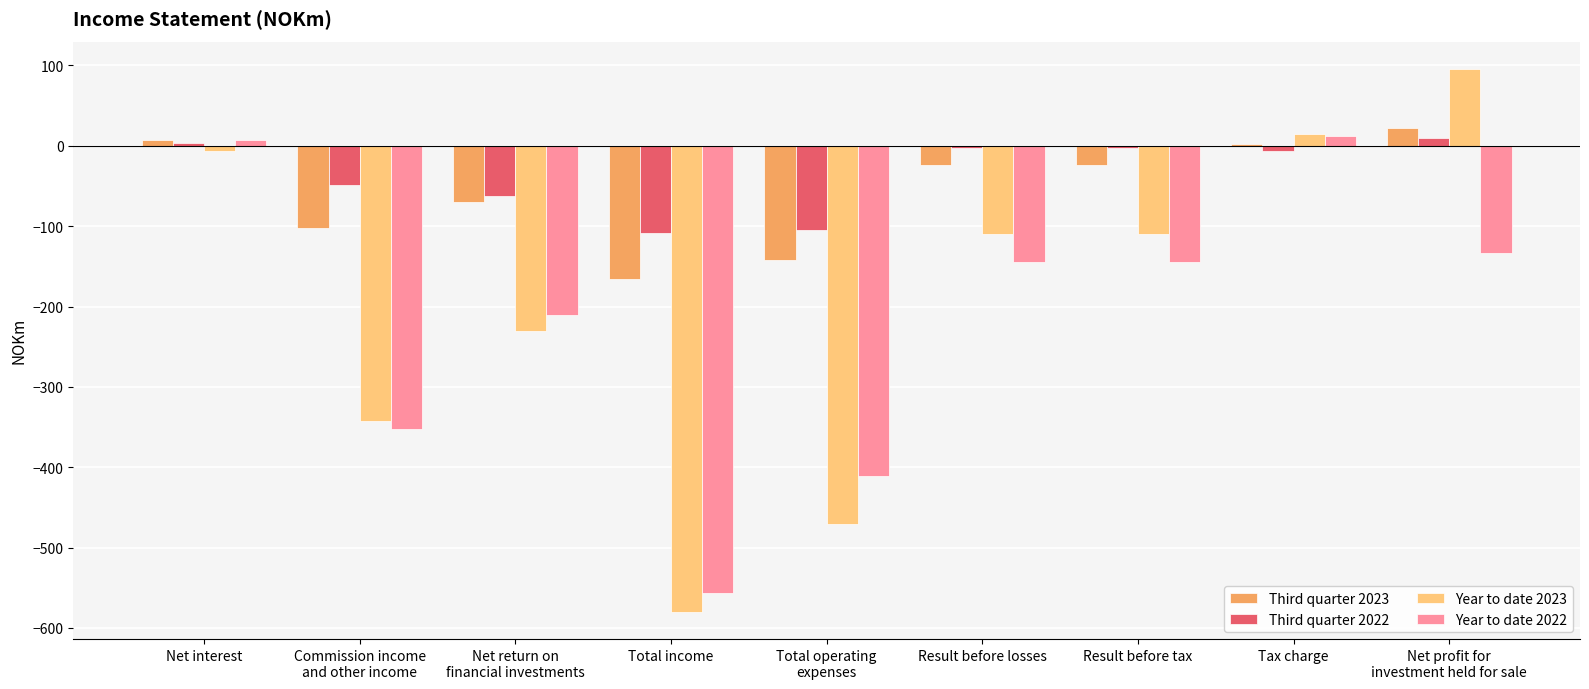

What is the total value across all series at Total income?

-1410